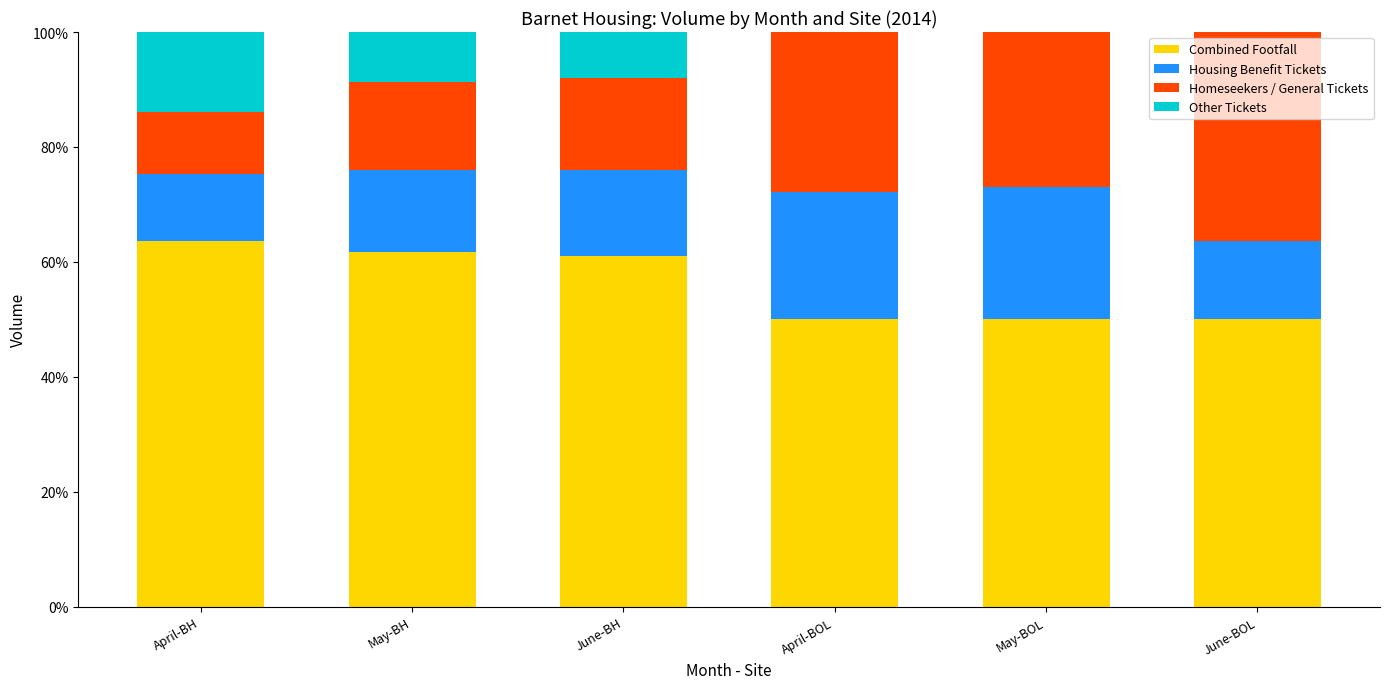

How many series are shown in this chart?

4